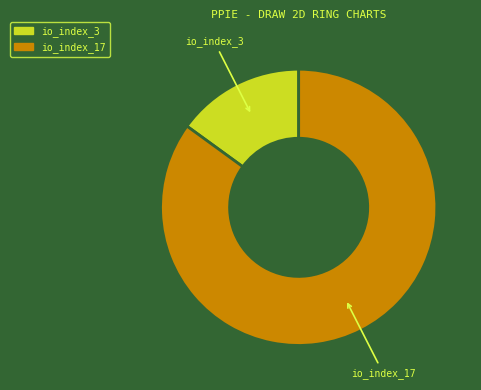

Which slice is the smallest?

io_index_3